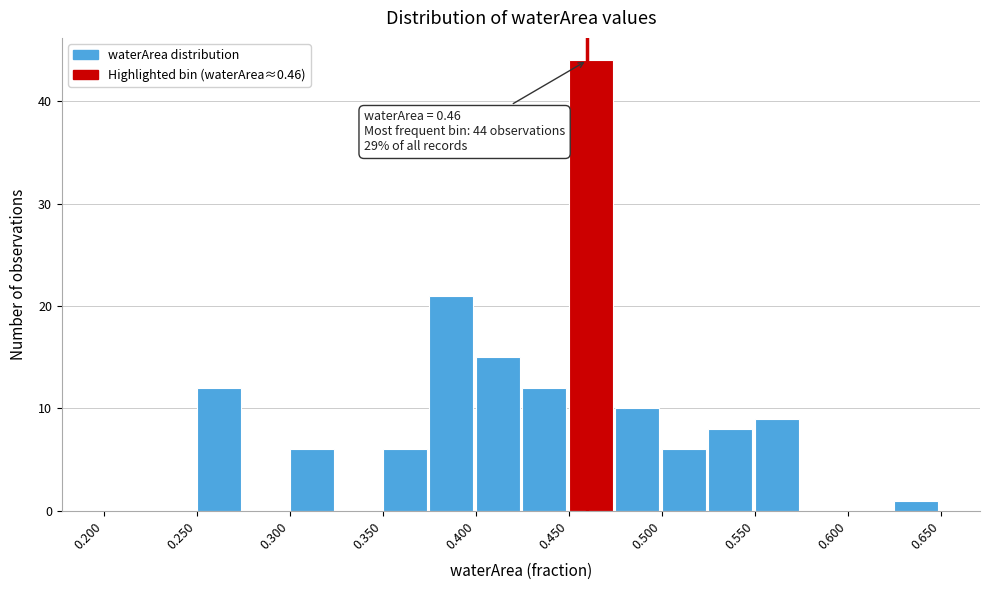

Over which range of the x-axis is the bar tallest?

0.450 to 0.475